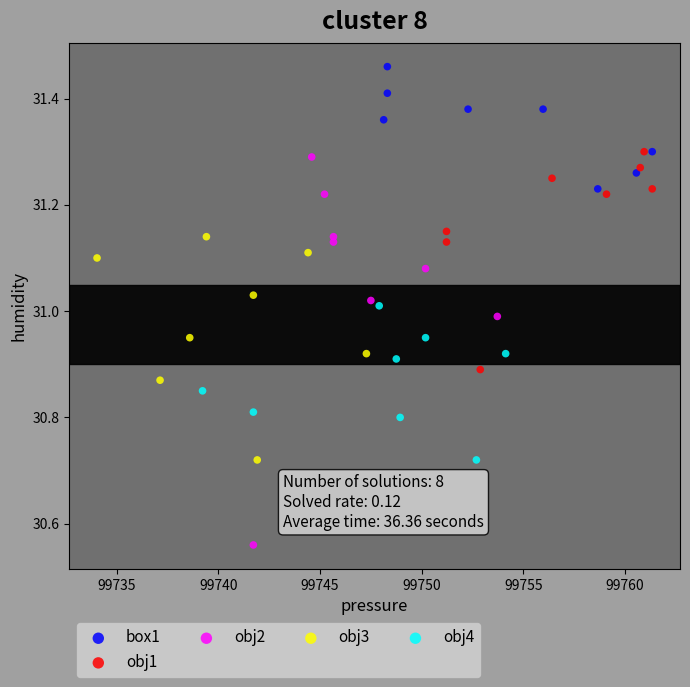

What are all the series names shown in the legend?

box1, obj1, obj2, obj3, obj4